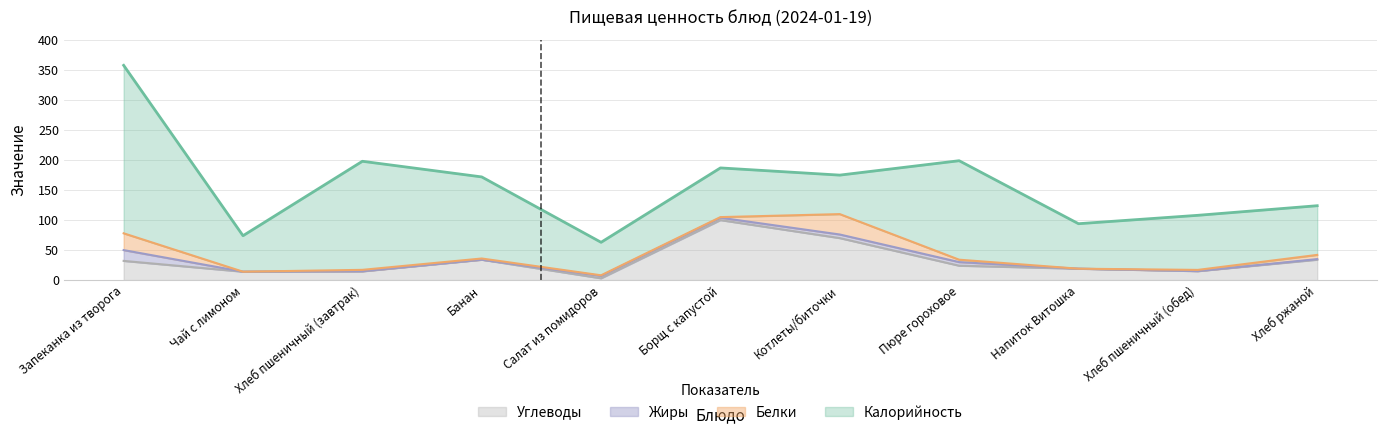

The Жиры series shows 4.0 at Борщ с капустой. True or false?

True